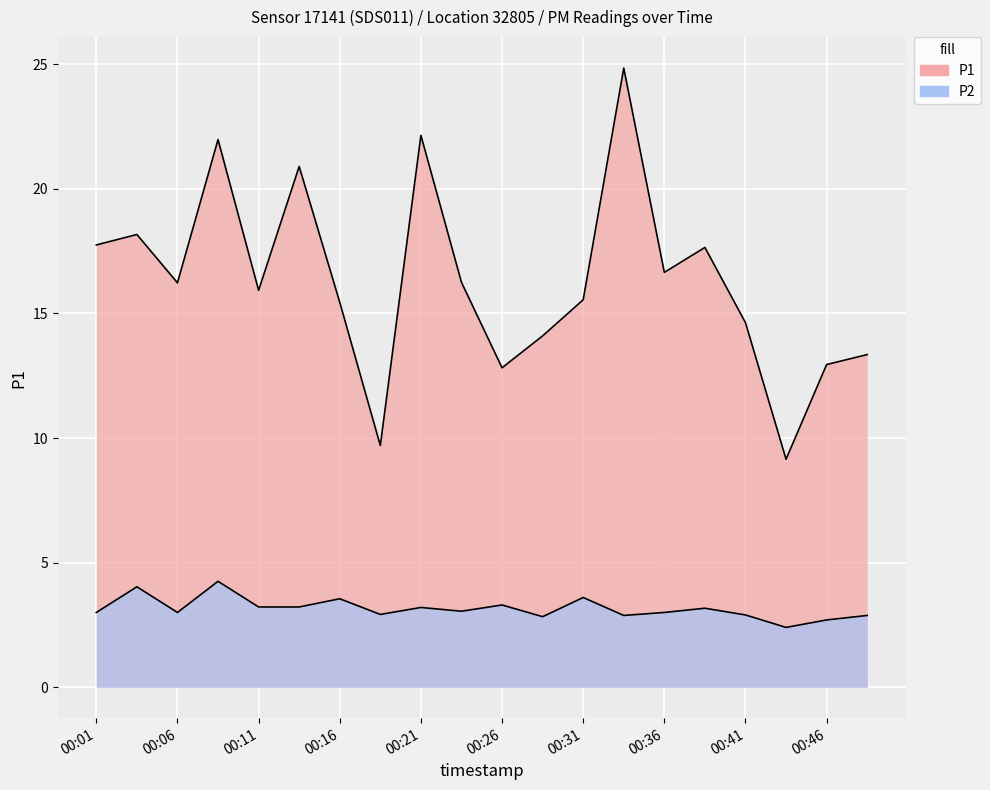

True or false: P2 has more than 0 interior local peaks.

True